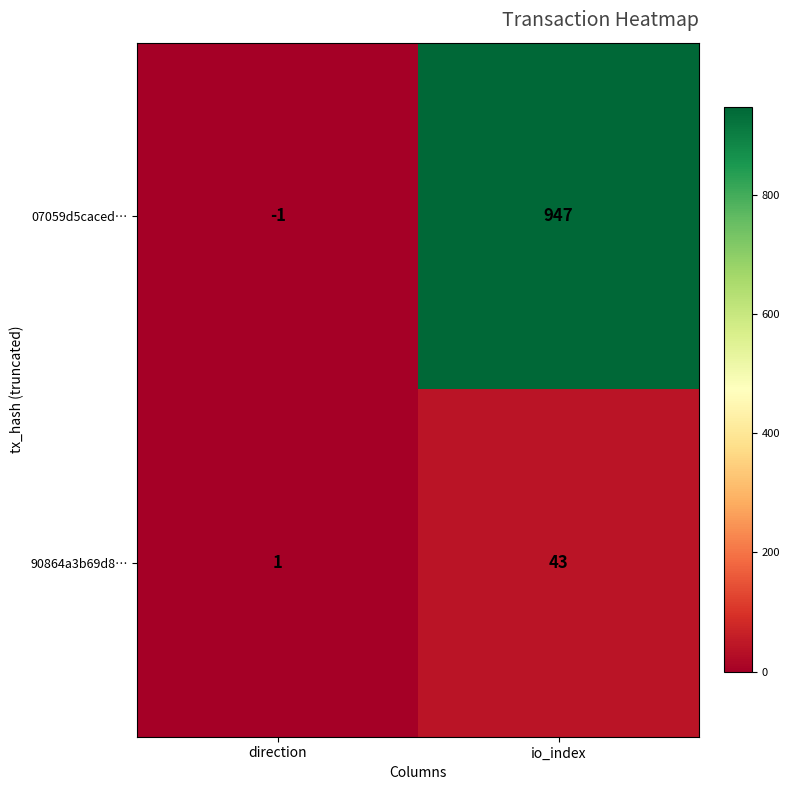

What is the maximum value for 07059d5caced…?

947